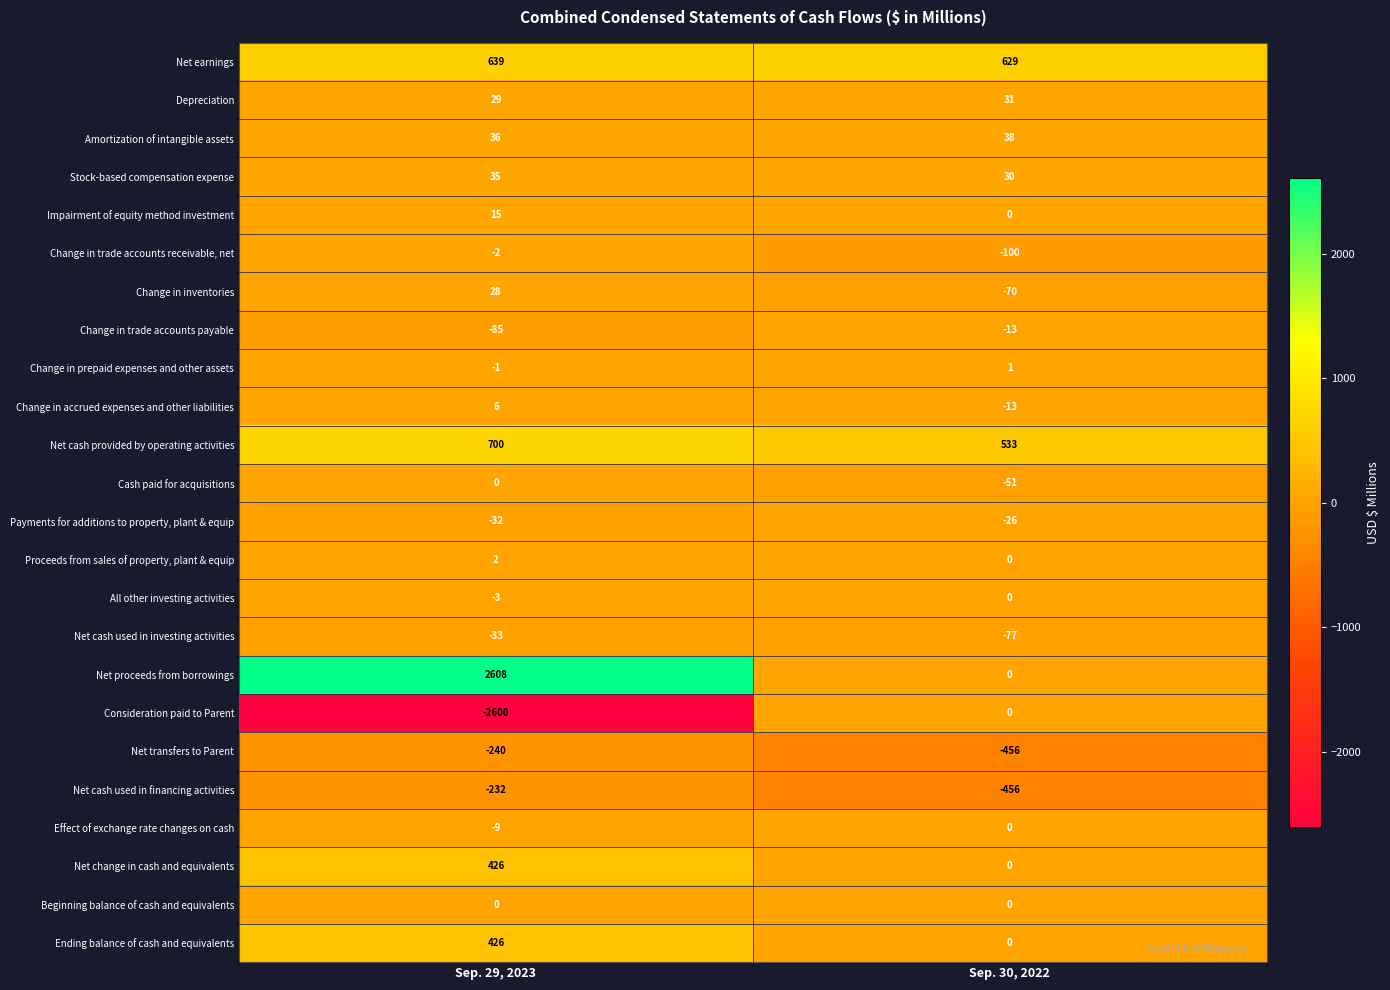

Rank the categories by Ending balance of cash and equivalents value from highest to lowest.

Sep. 29, 2023, Sep. 30, 2022